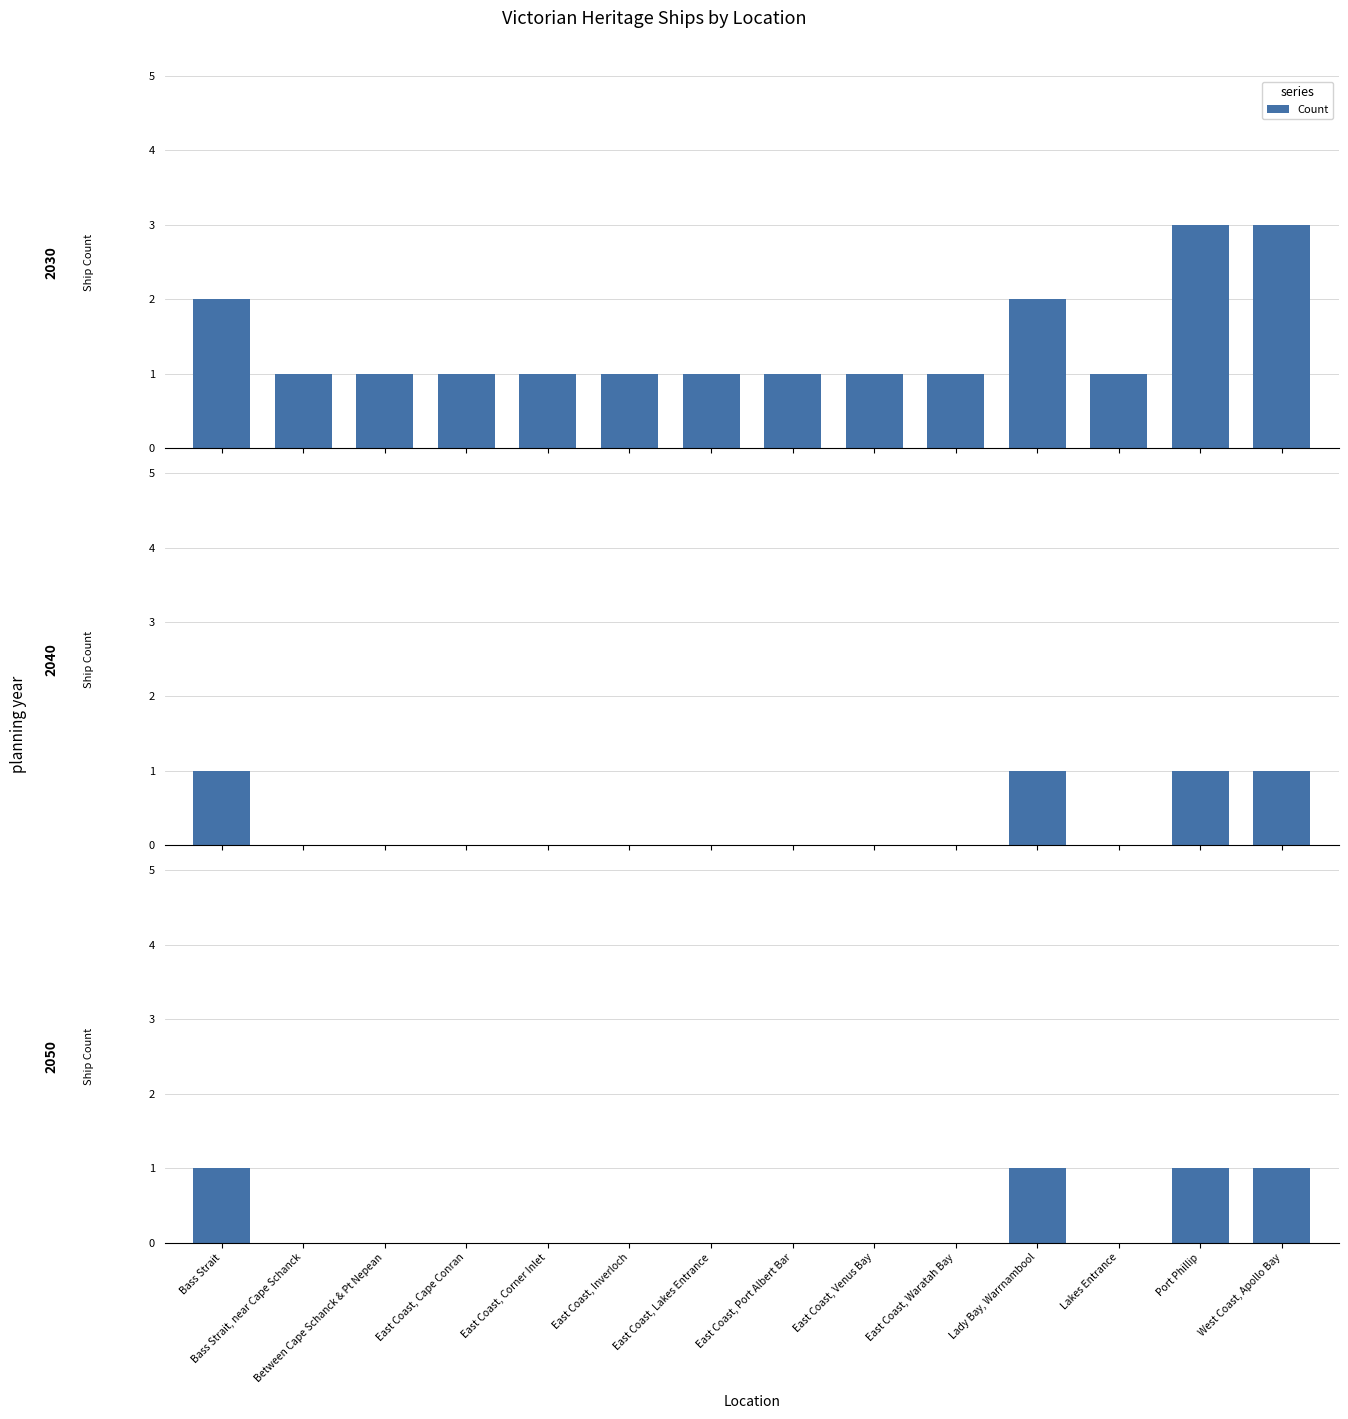

What is the sum of the values at West Coast, Apollo Bay and East Coast, Waratah Bay?

1